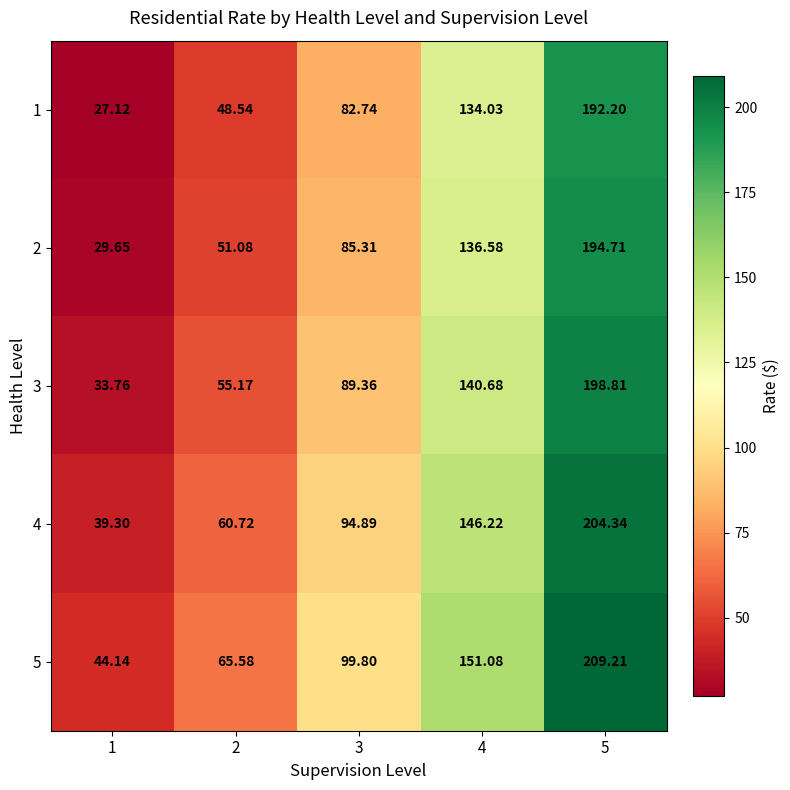

Rank the series by their maximum value, from lowest to highest.

1, 2, 3, 4, 5